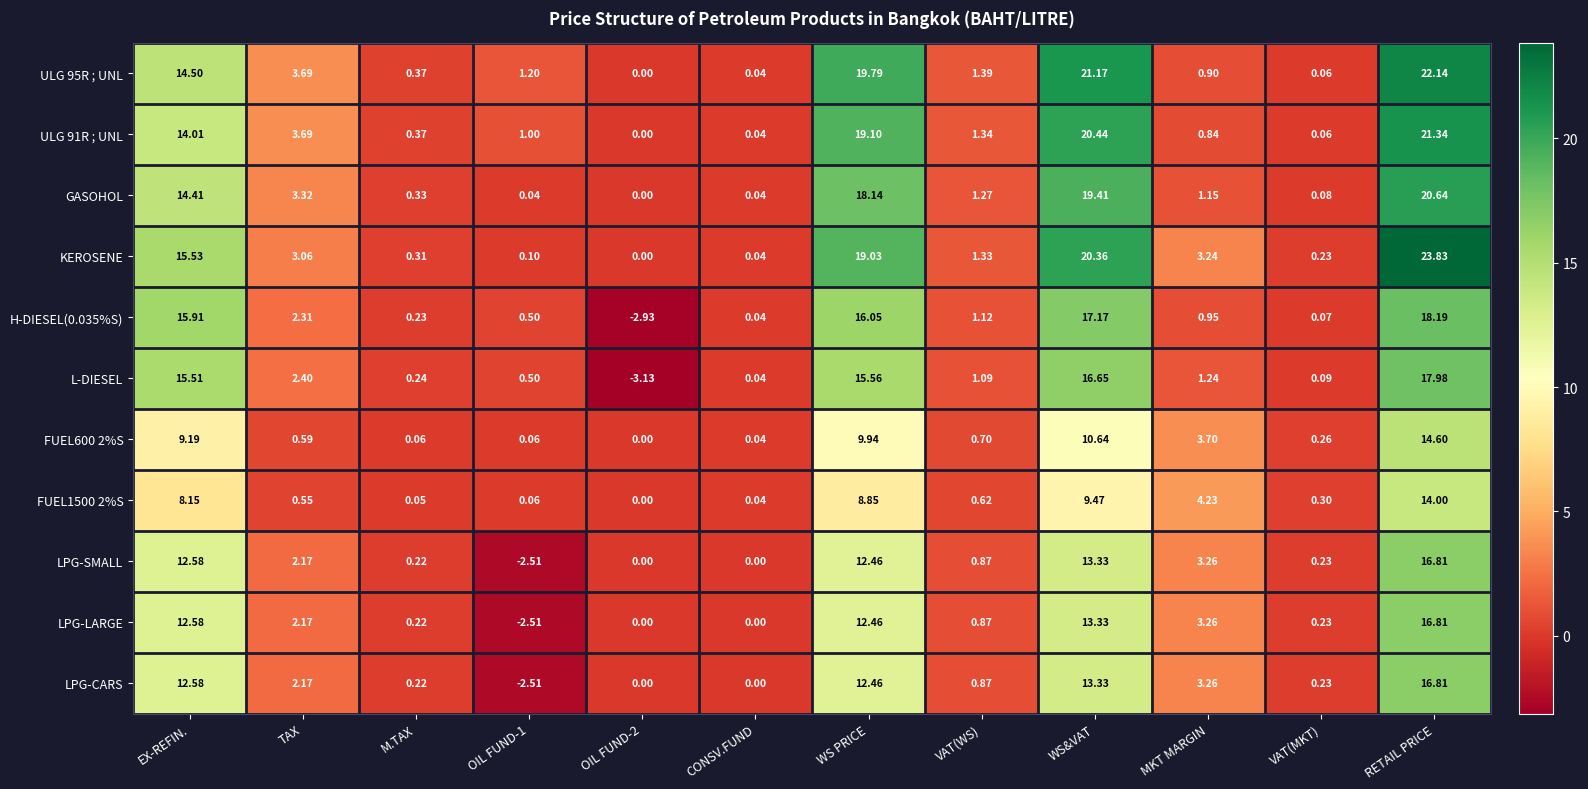

At which label is ULG 91R ; UNL closest to 10?

EX-REFIN.